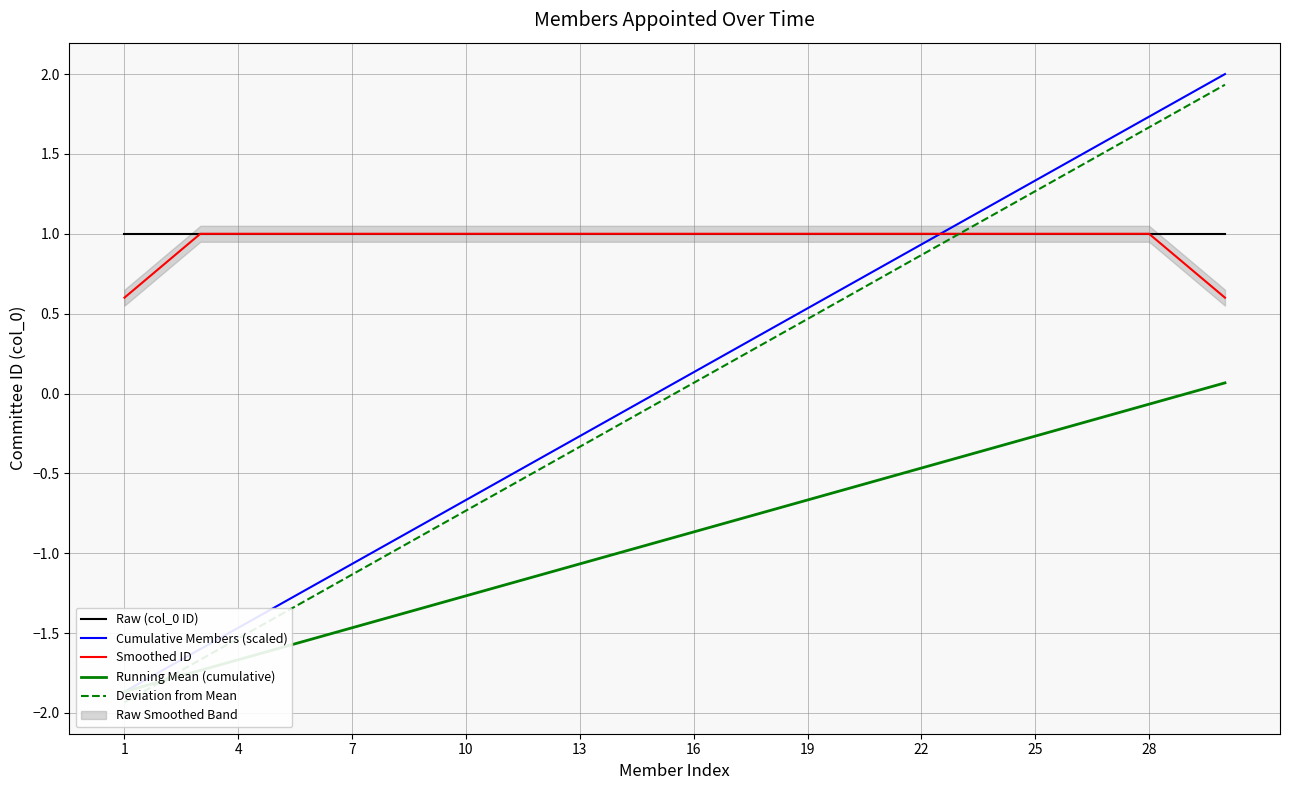

What is the maximum value for Smoothed ID?

1.0